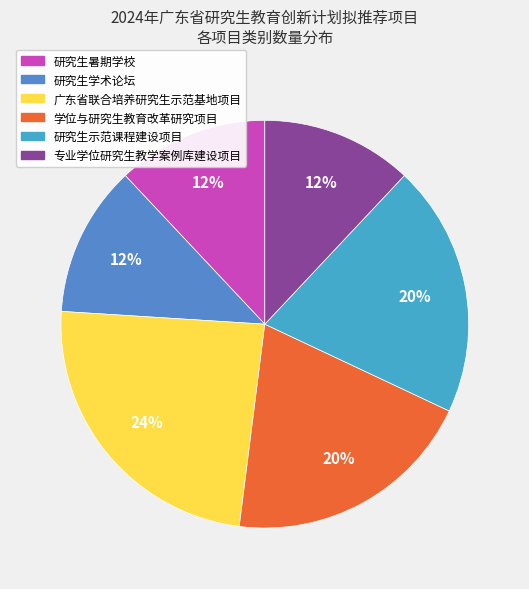

Which slice is the largest?

广东省联合培养研究生示范基地项目